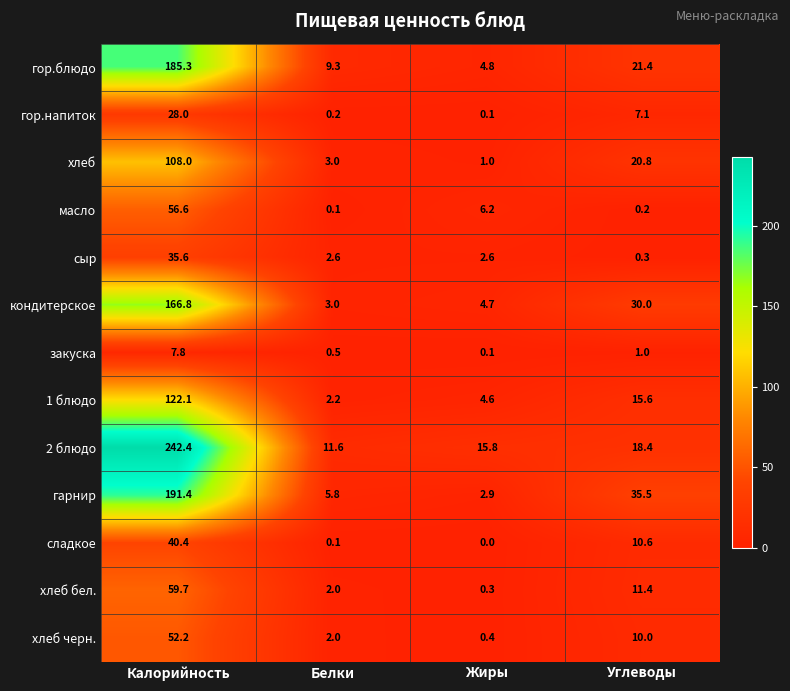

Which series has the largest total across all categories?

2 блюдо